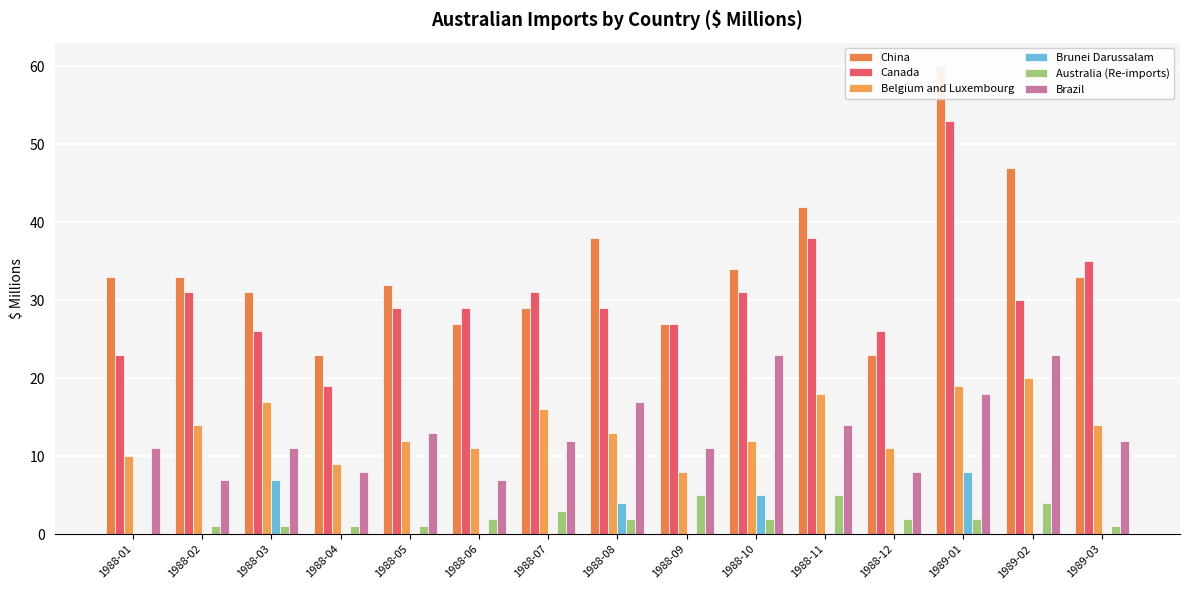

What is the difference between the second highest and second lowest values in the Brazil series?

16